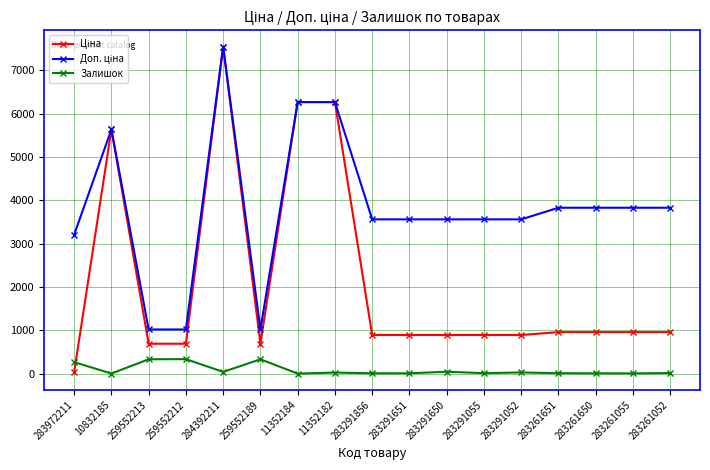

What is the difference between the highest and lowest values at 259552189?

688.8